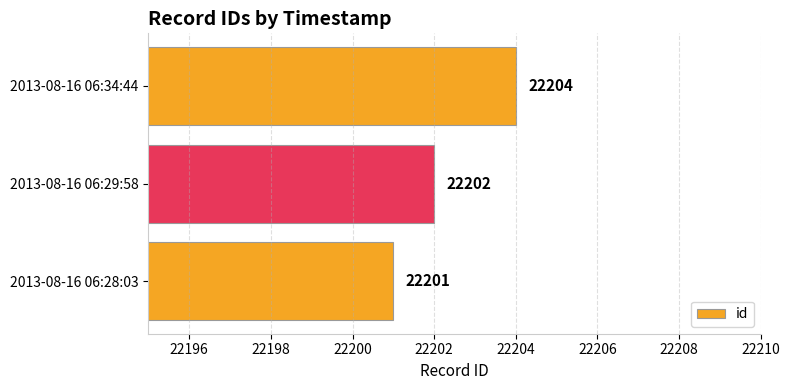

How many bars are there in total?

3